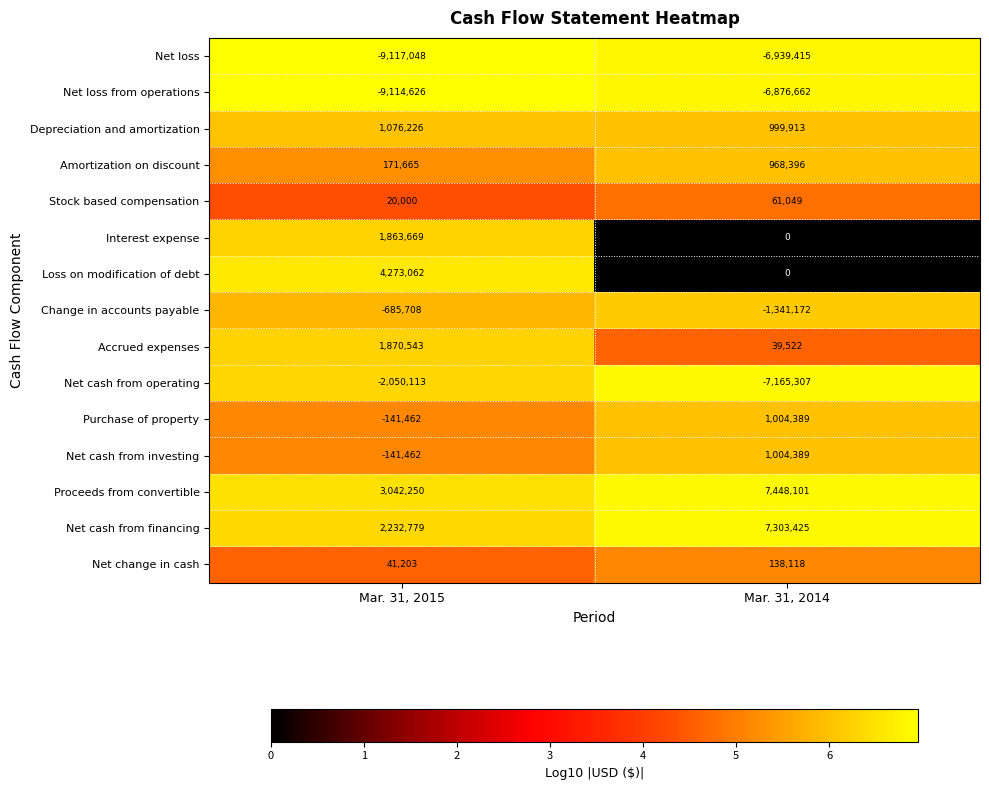

Which series has the largest total across all categories?

Proceeds from convertible